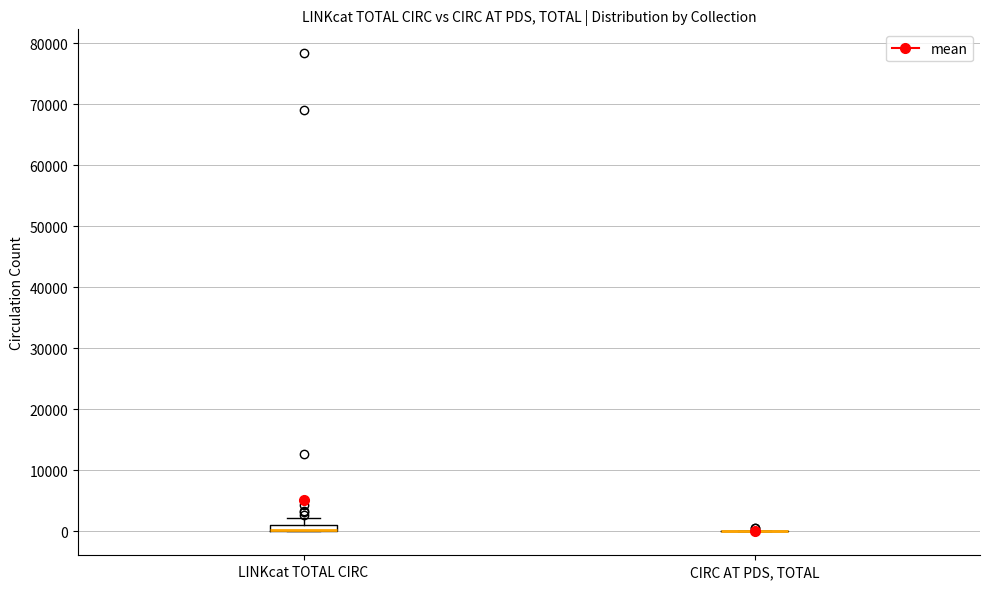

Where is the lower edge of the box for LINKcat TOTAL CIRC on the y-axis? The values are not printed on the chart, so give them approximately, as read against the axis.

0